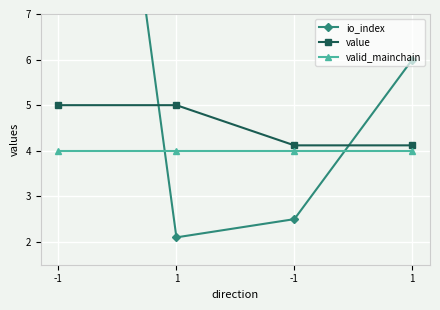

What is the highest value of the valid_mainchain series?

4.0